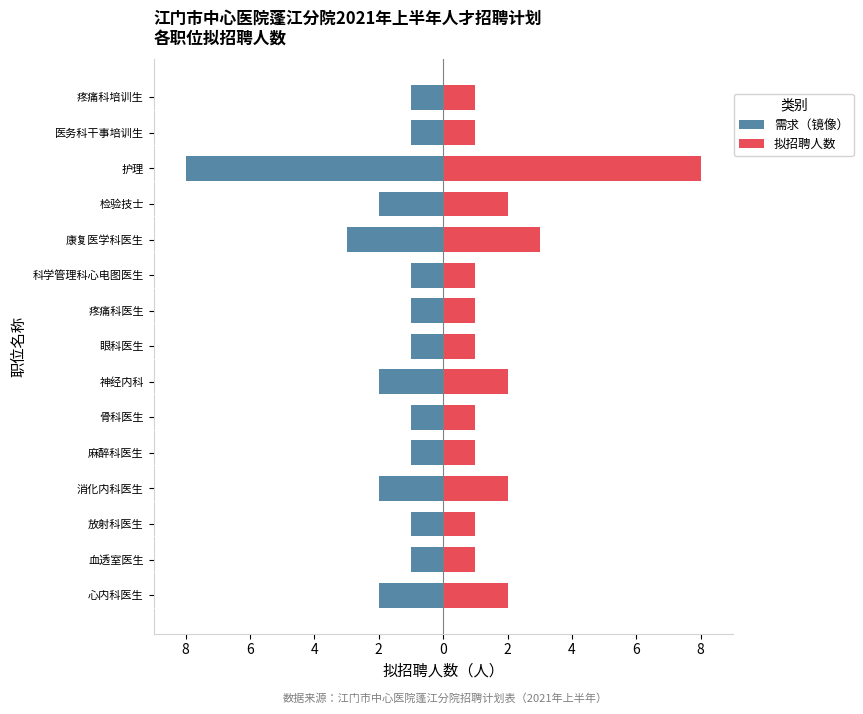

List the series in order of their peak value, highest first.

拟招聘人数, 需求（镜像）